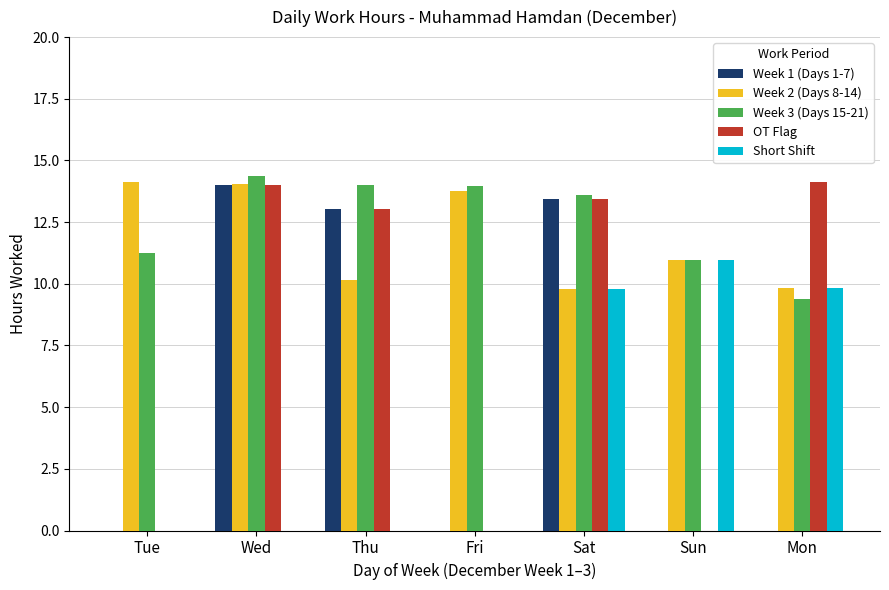

What is the sum of all Week 3 (Days 15-21) values?

87.5